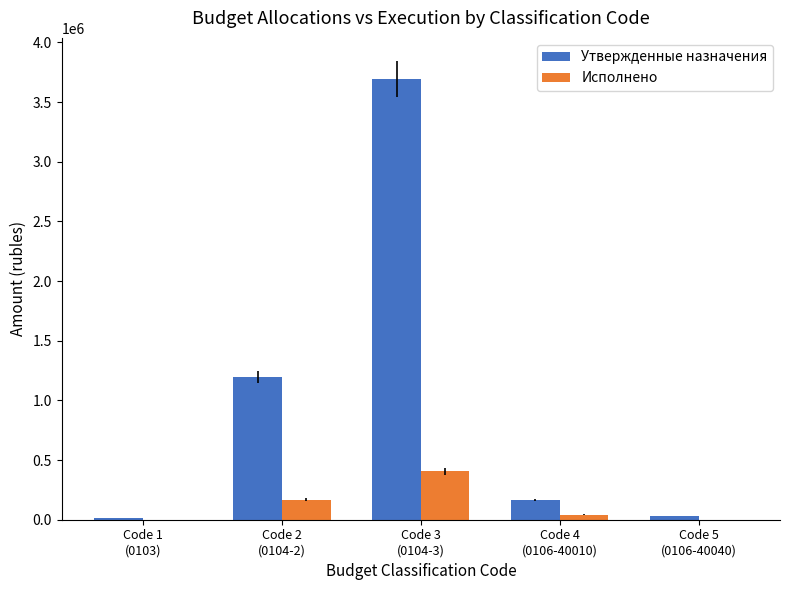

Which series changed the most between Code 3
(0104-3) and Code 5
(0106-40040)?

Утвержденные назначения